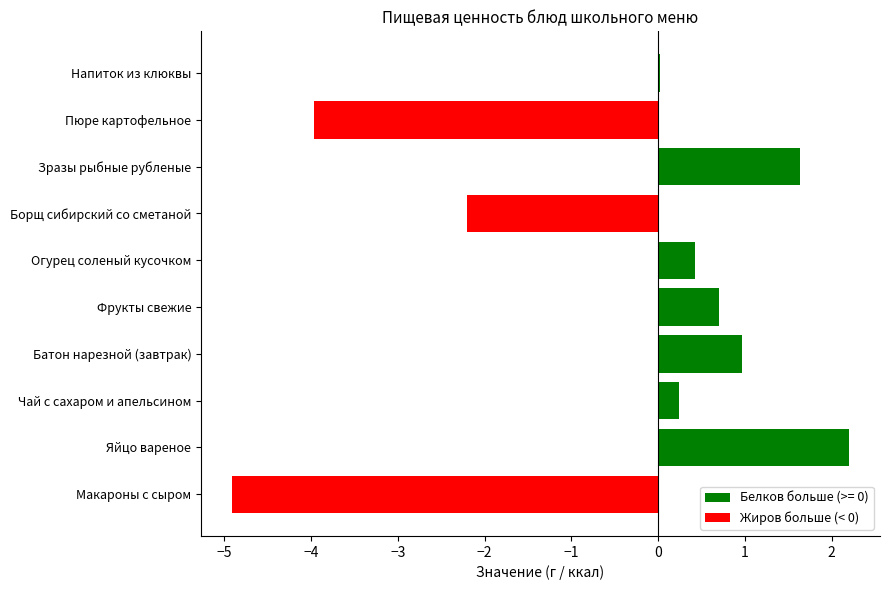

What value does the data have at Зразы рыбные рубленые?

1.6